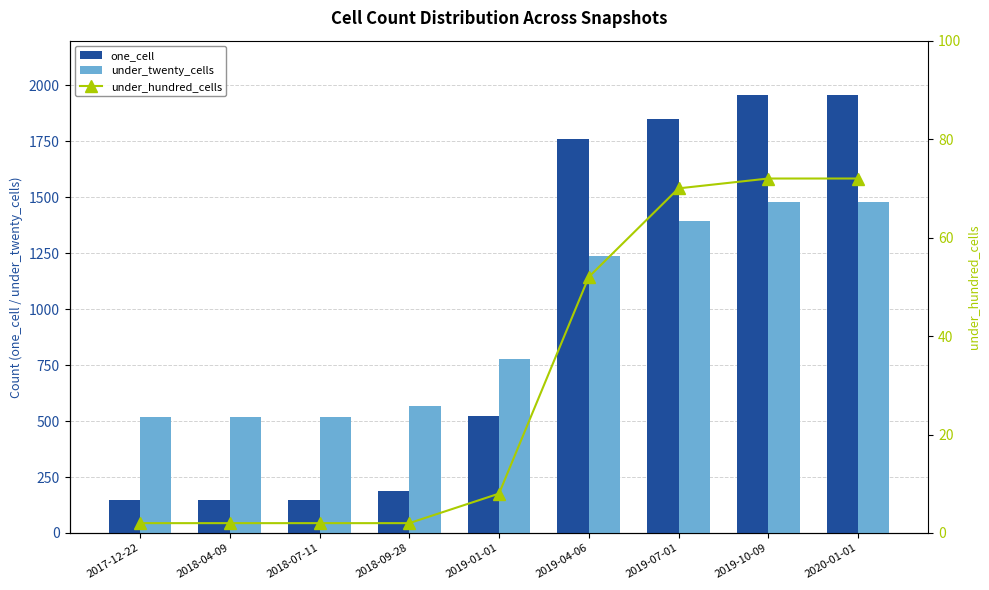

Reading right to left, extract all data points from this chart.

one_cell: 1957	1957	1852	1759	521	186	149	149	149
under_twenty_cells: 1478	1478	1392	1236	776	567	519	519	519
under_hundred_cells: 72	72	70	52	8	2	2	2	2